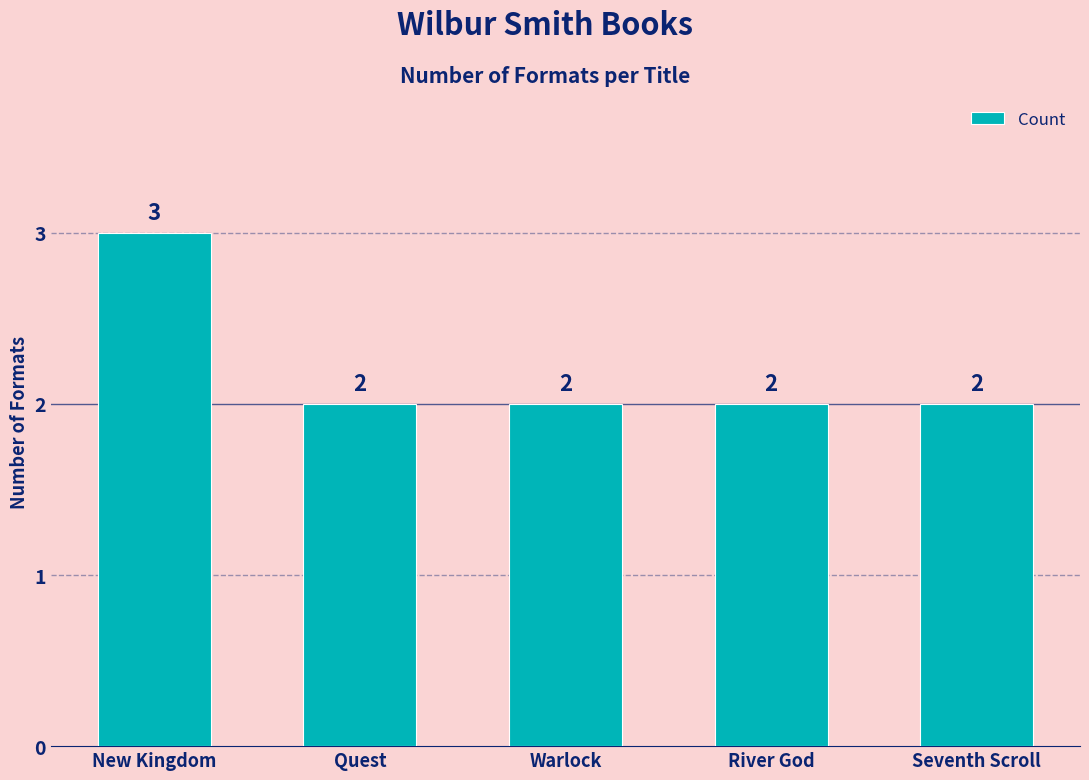

What is the label of the 3rd bar from the left?

Warlock